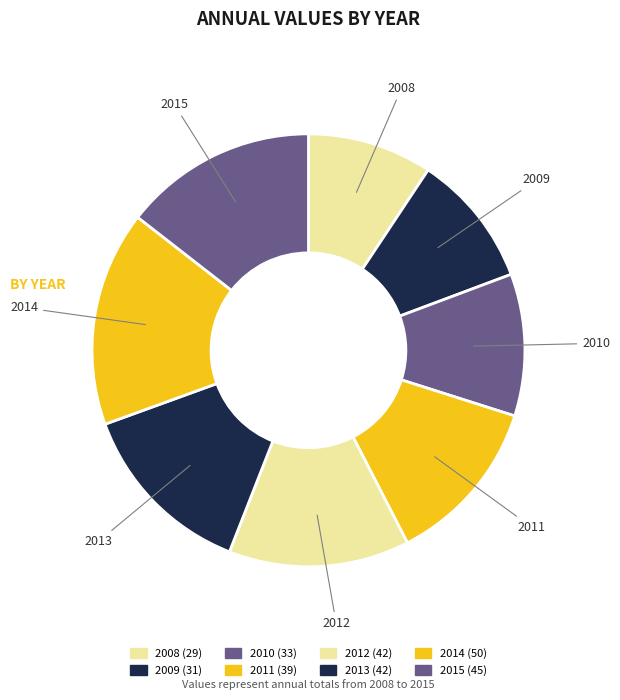

Which has a higher value, 2011 or 2014?

2014